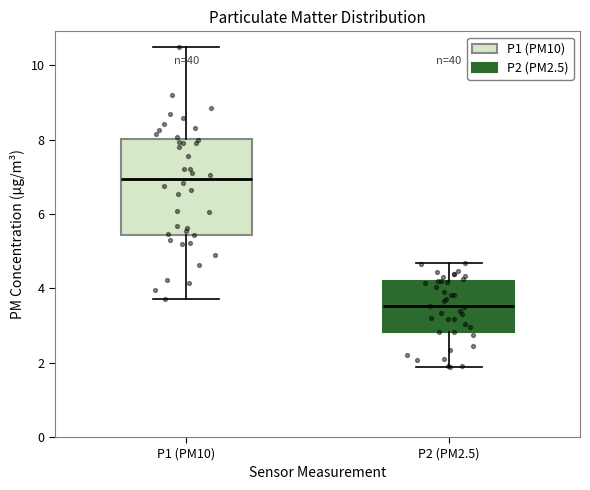

Reading left to right, read every box against the y-axis: the position of its median line, the range the box covers, and the ends of its whiskers. The values are not printed on the chart, so give them approximately, as read against the axis.

P1 (PM10): median 7.0, box 5.4 to 8.0, whiskers 3.8 to 10.4
P2 (PM2.5): median 3.6, box 2.8 to 4.2, whiskers 1.8 to 4.6